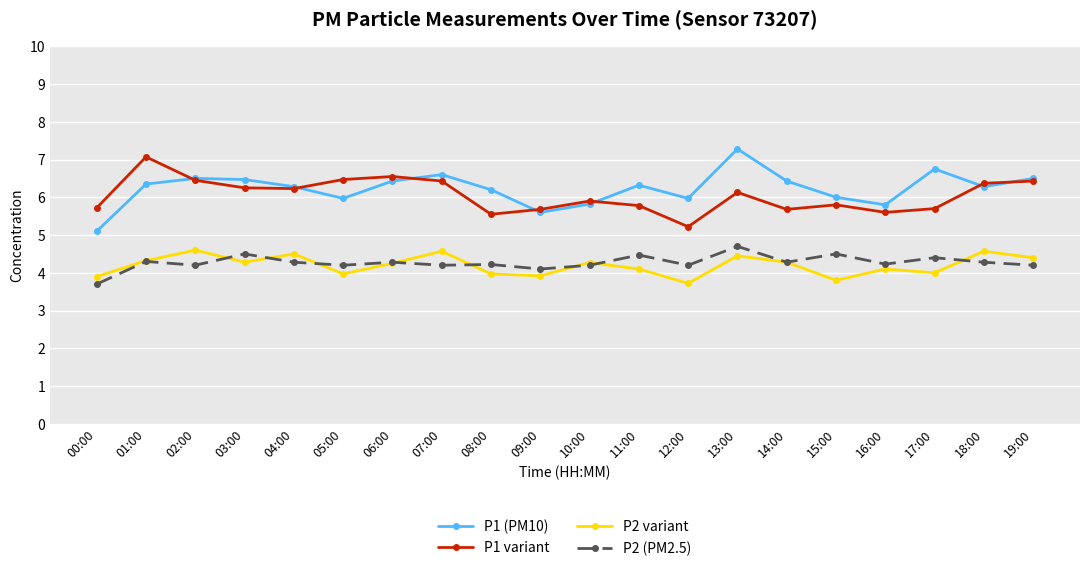

What is the minimum value shown in the chart?

3.7